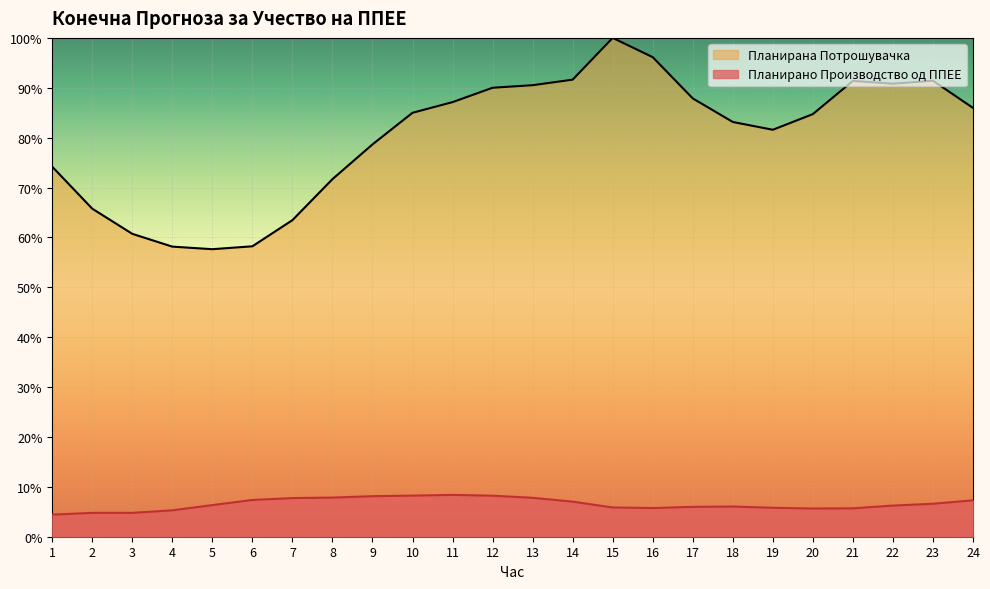

At which category does the chart reach its peak across all series?

15